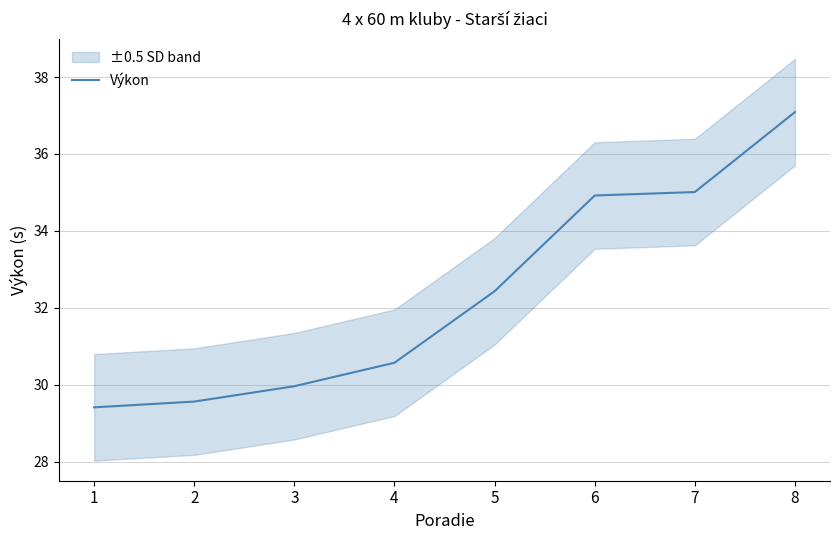

Count the number of data series in this chart.

1